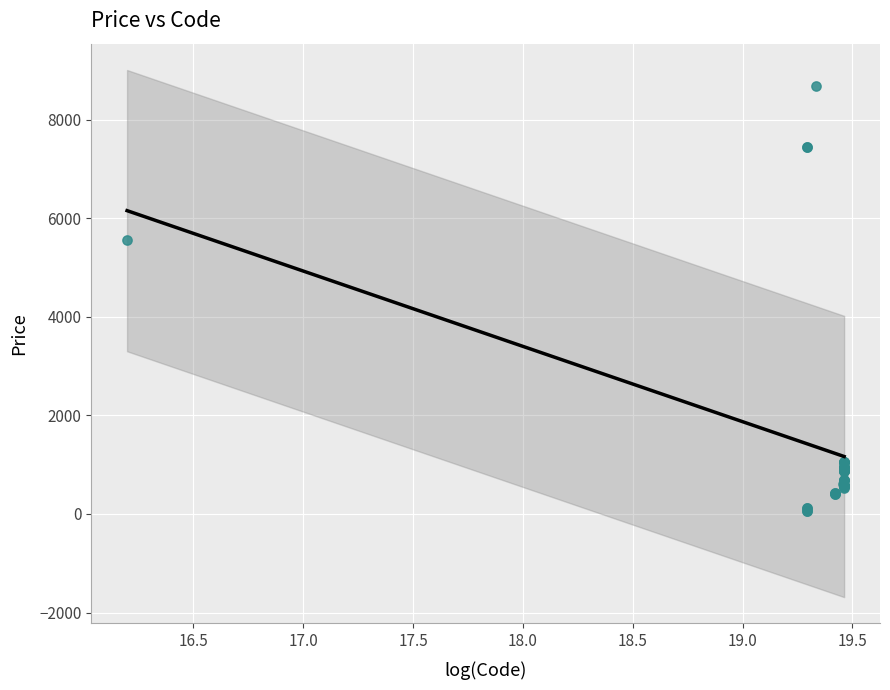

What Y value in the scatter plot is closest to 4367?

5560.3